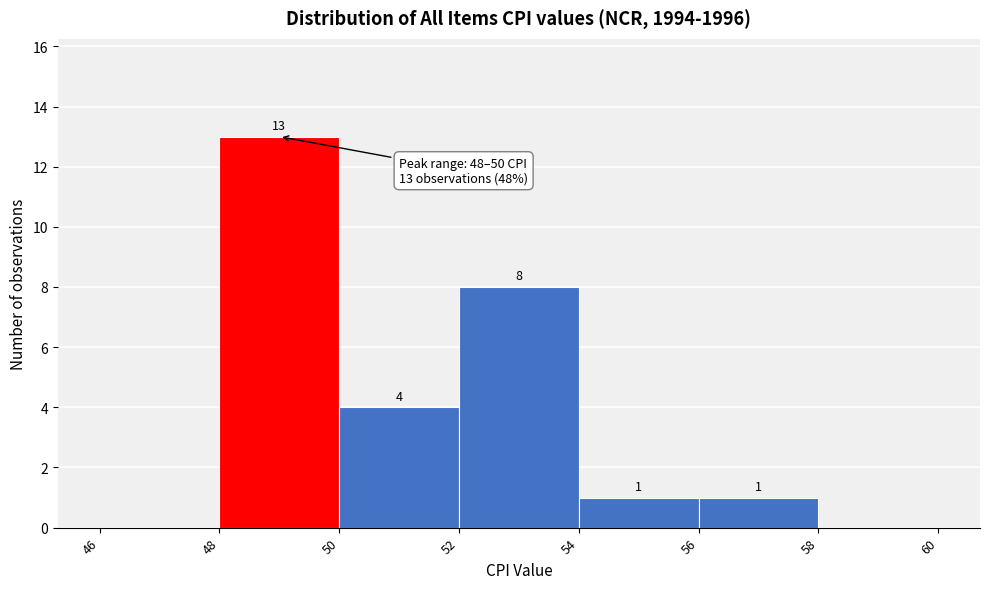

Which range on the x-axis has the tallest bar?

48 to 50